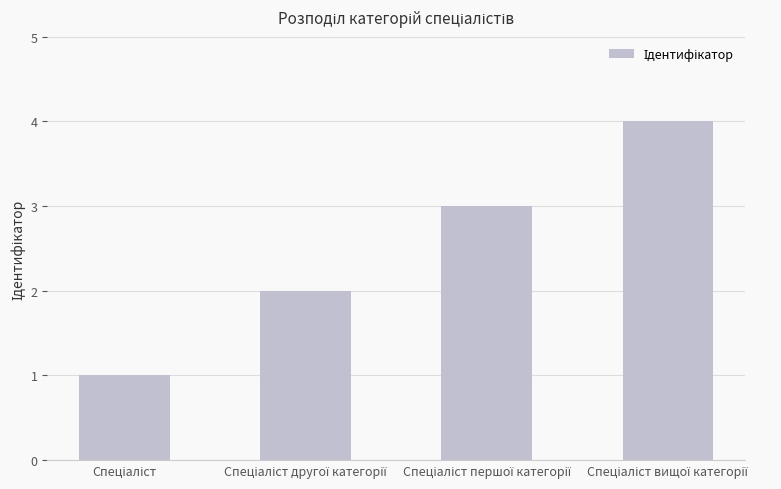

What is the greatest value displayed?

4